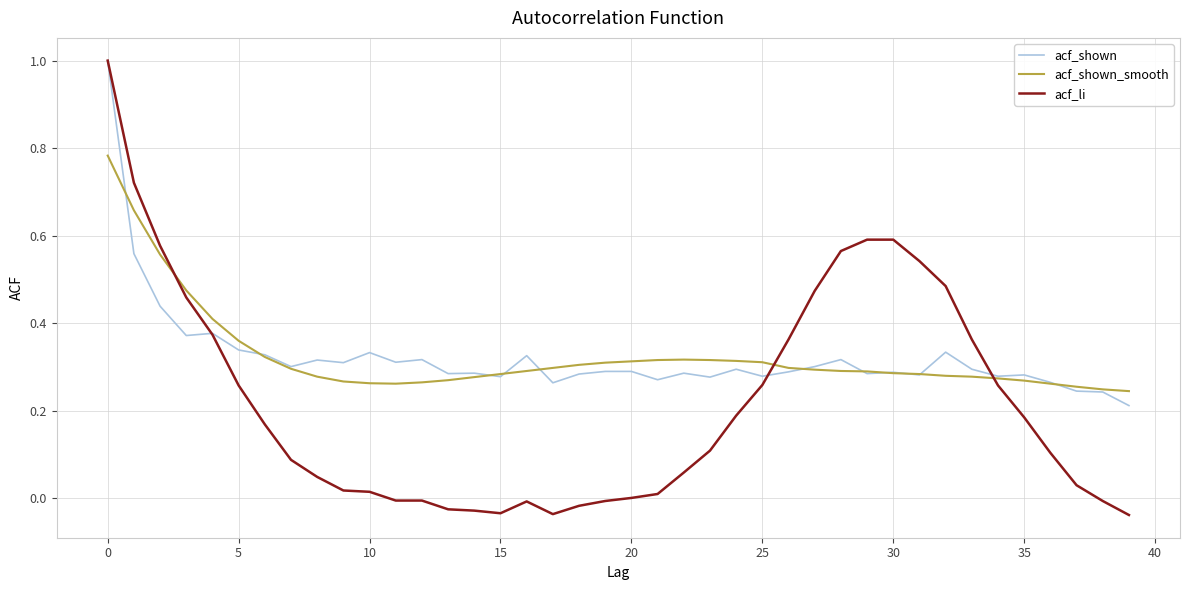

True or false: acf_shown and acf_li cross at least once.

True